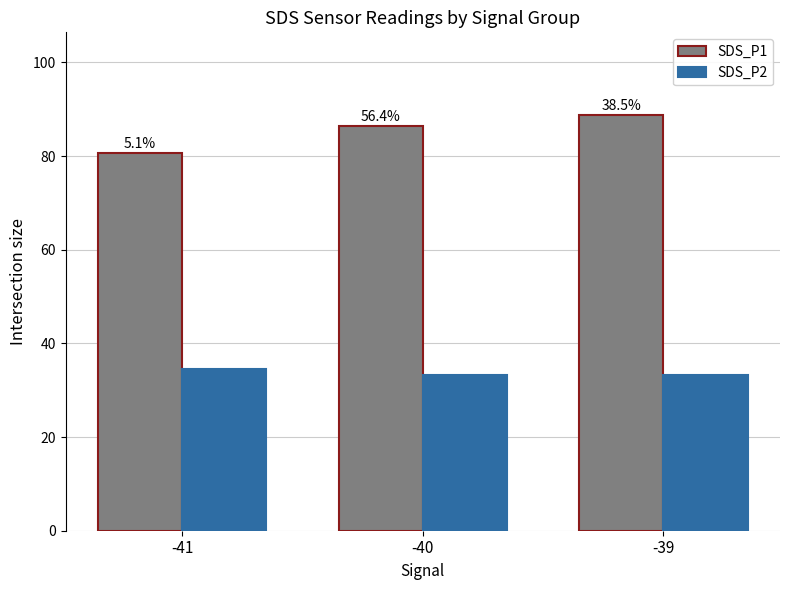

What is the sum of the SDS_P1 values at -41 and -40?

167.1